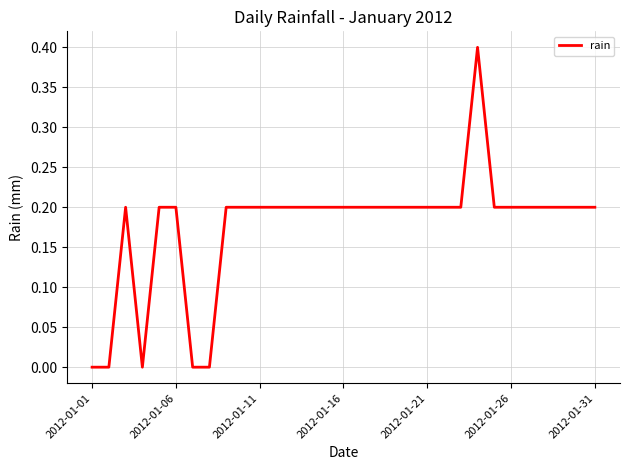

What is the difference between the maximum and minimum values?

0.4